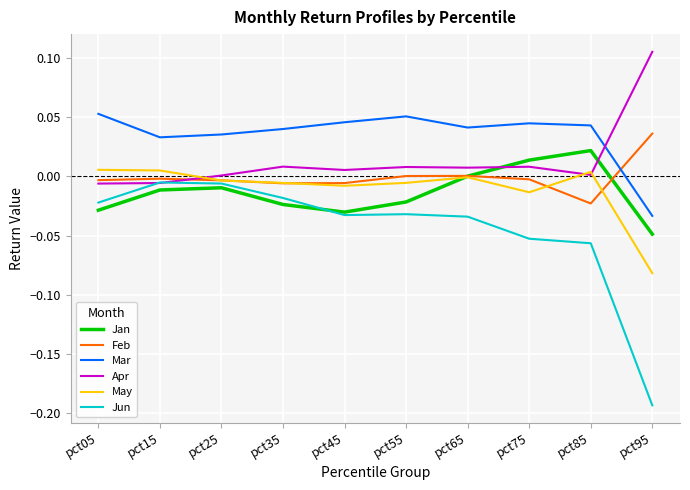

Is it true that May equals -0.0 at pct95?

False